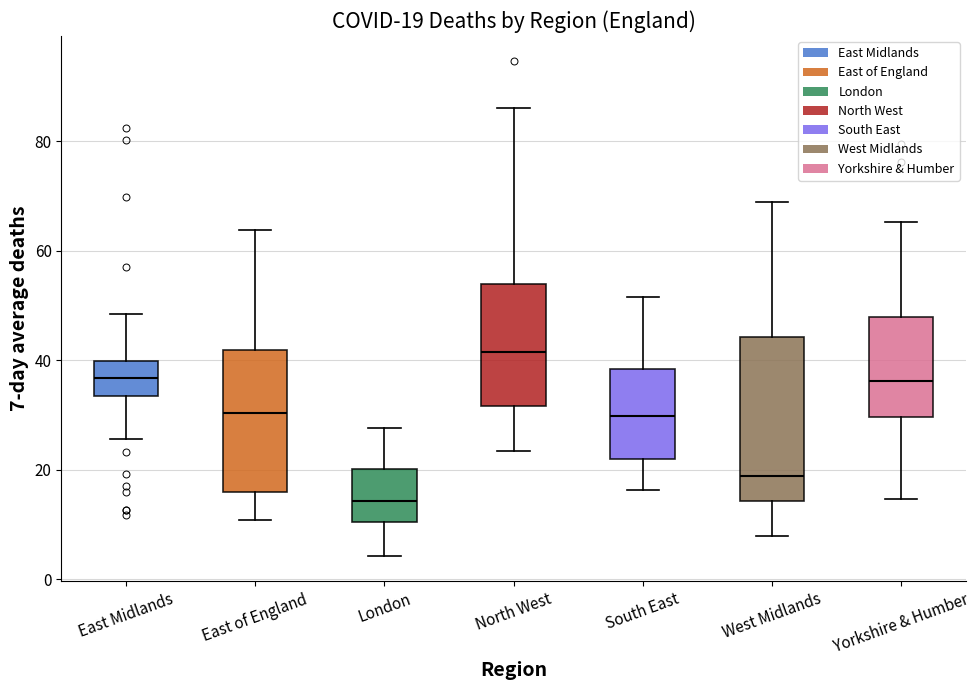

Which box is the tallest, from its lower edge to its upper edge?

West Midlands